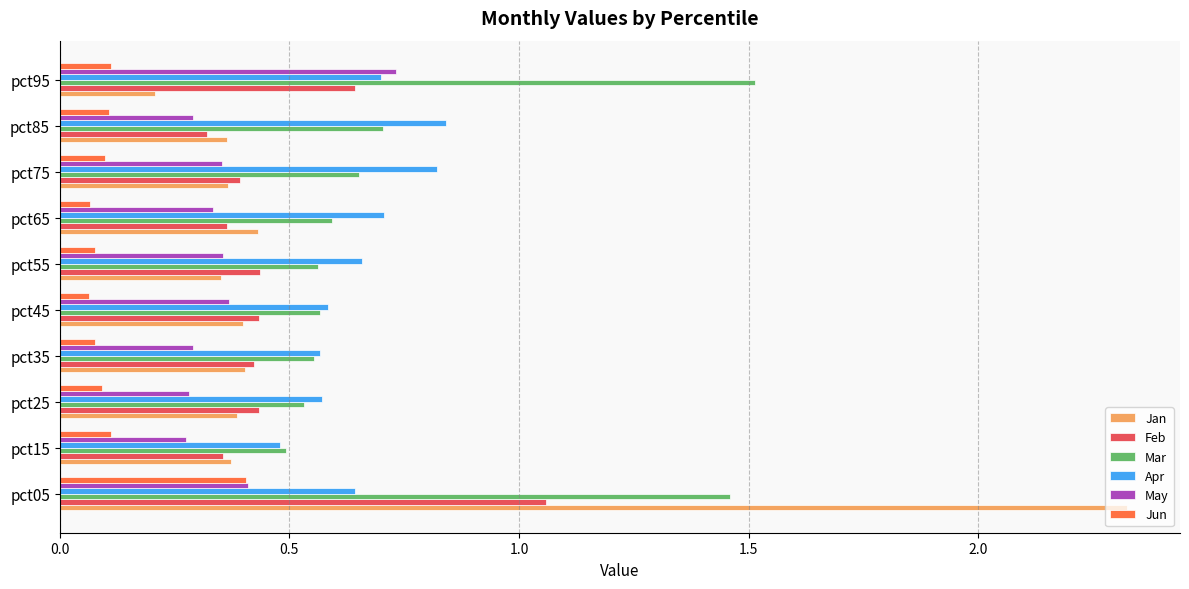

Which series changed the most between pct45 and pct95?

Mar